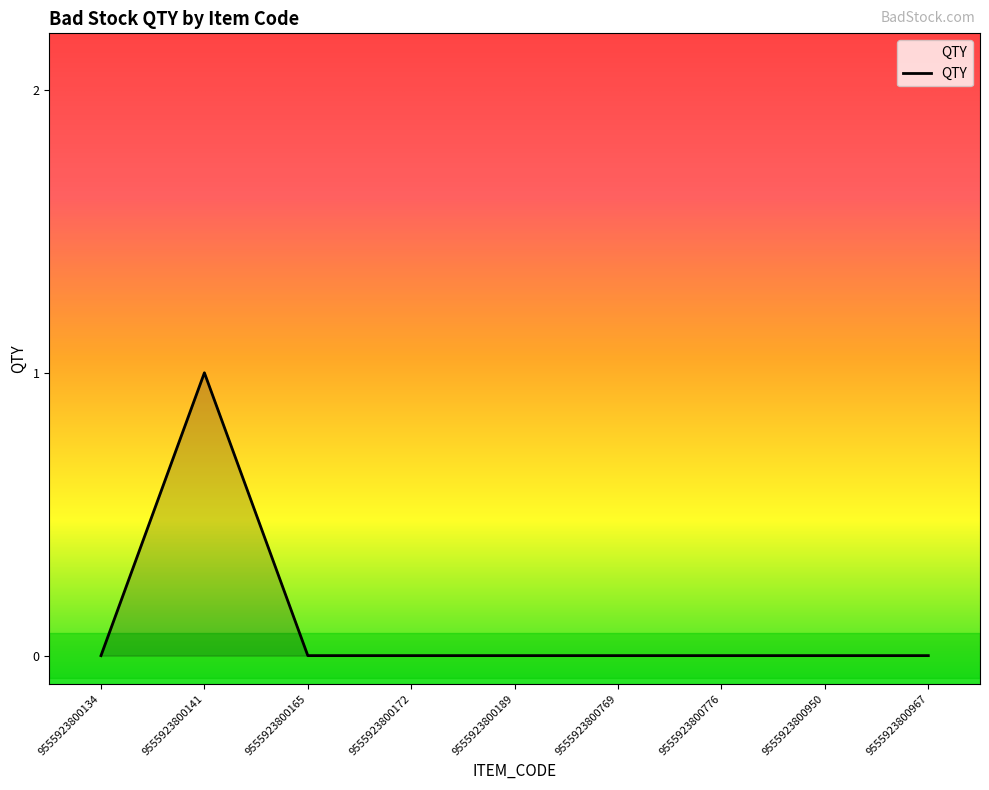

Reading left to right, list all the values displayed in this chart.

9555923800134=0	9555923800141=1	9555923800165=0	9555923800172=0	9555923800189=0	9555923800769=0	9555923800776=0	9555923800950=0	9555923800967=0